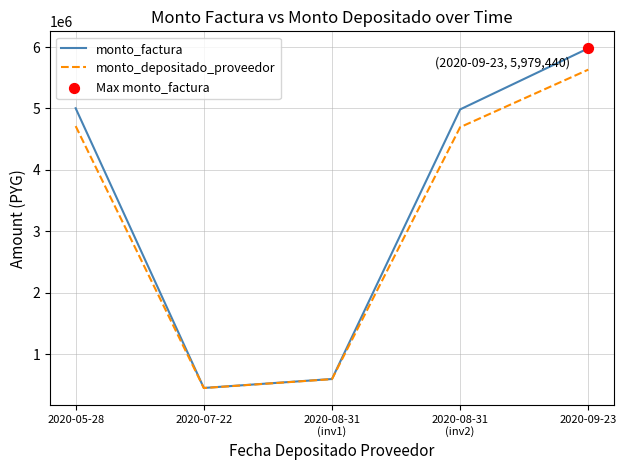

At how many categories does at least one series exceed 2334836?

3